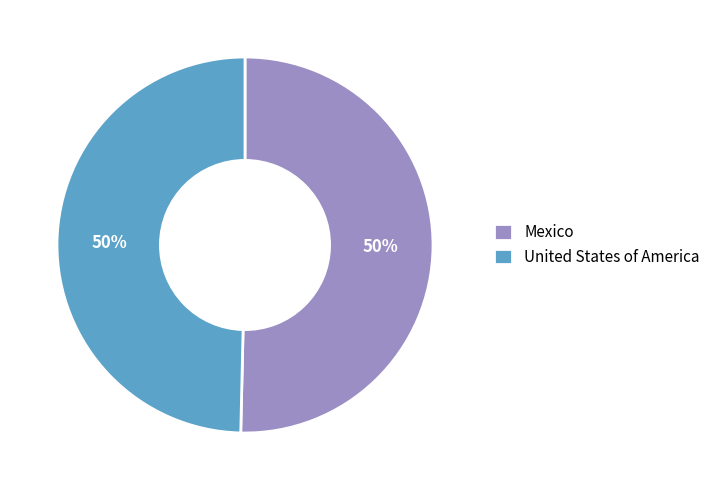

To the nearest percent, what is the combined percentage of United States of America and Mexico?

100%